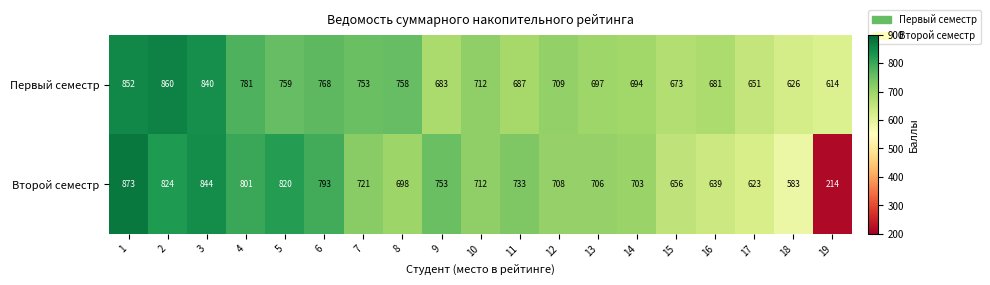

Which category has the highest value across all series?

1